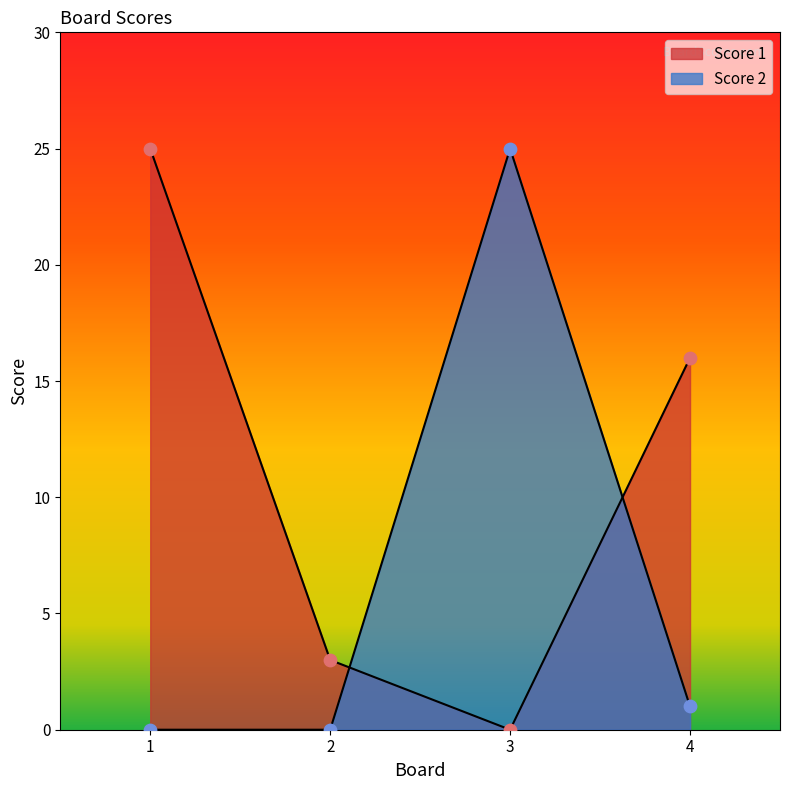

Which series reaches the maximum Y coordinate?

Score 1